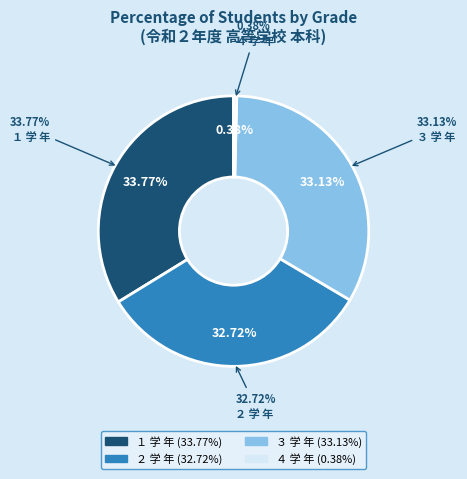

Does ４ 学 年 represent more than half of the total?

No